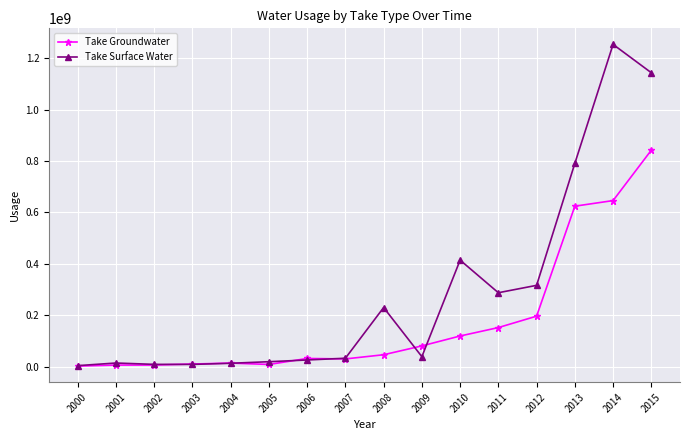

What is the value of the Take Groundwater point at the 16th from the left?

842560693.6